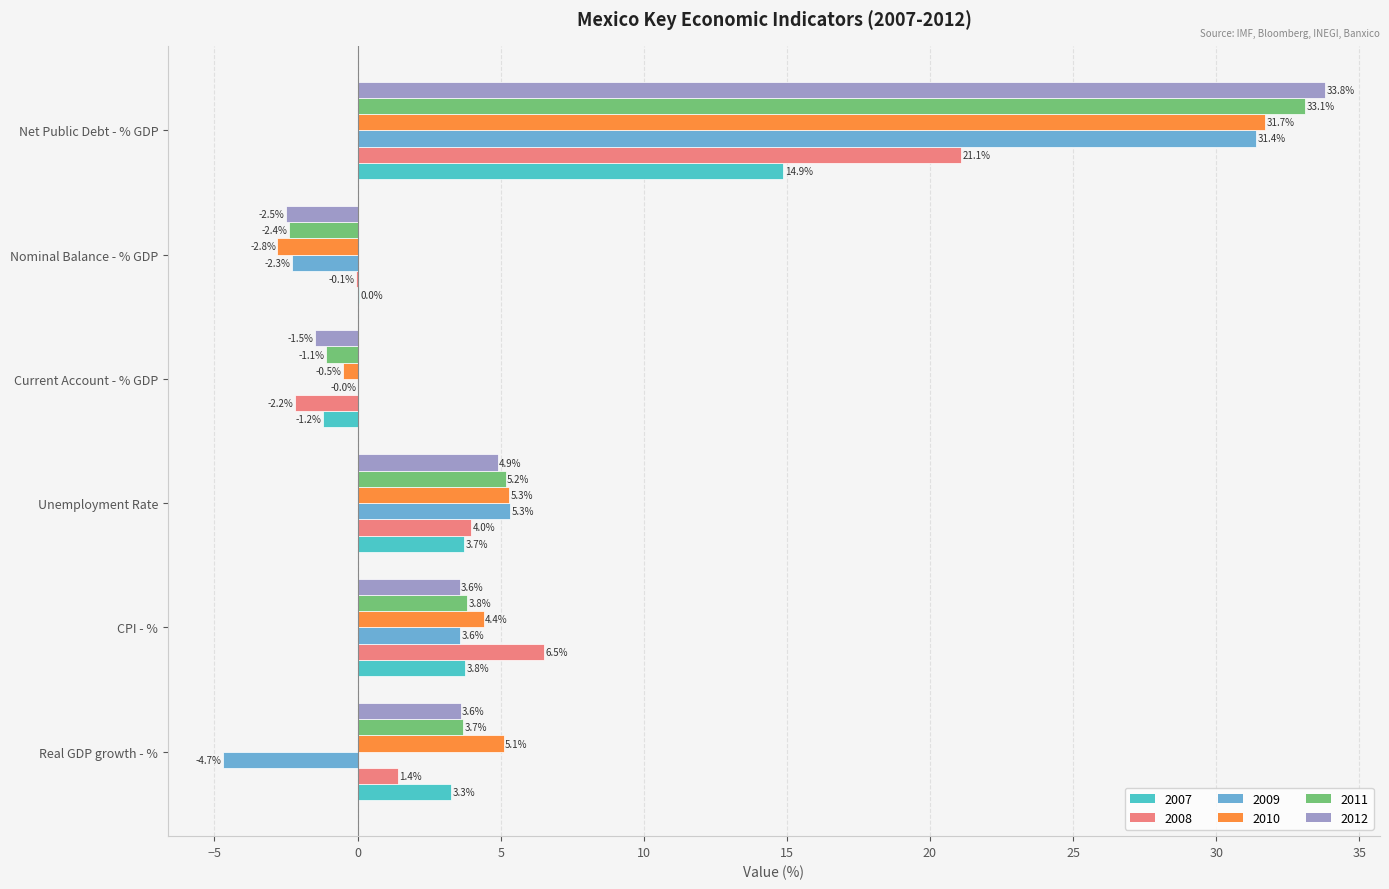

Which series has the largest total across all categories?

2010